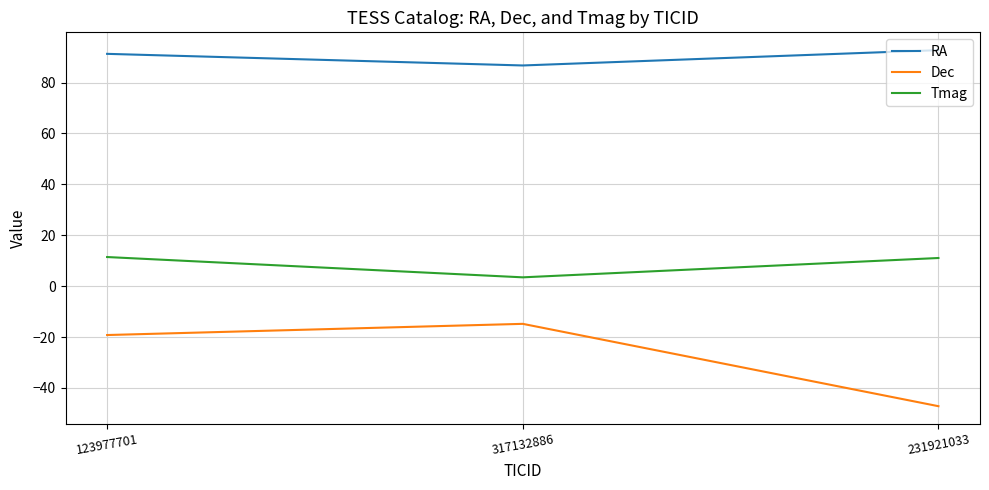

Is the value of Tmag at 317132886 greater than the value of RA at 123977701?

No